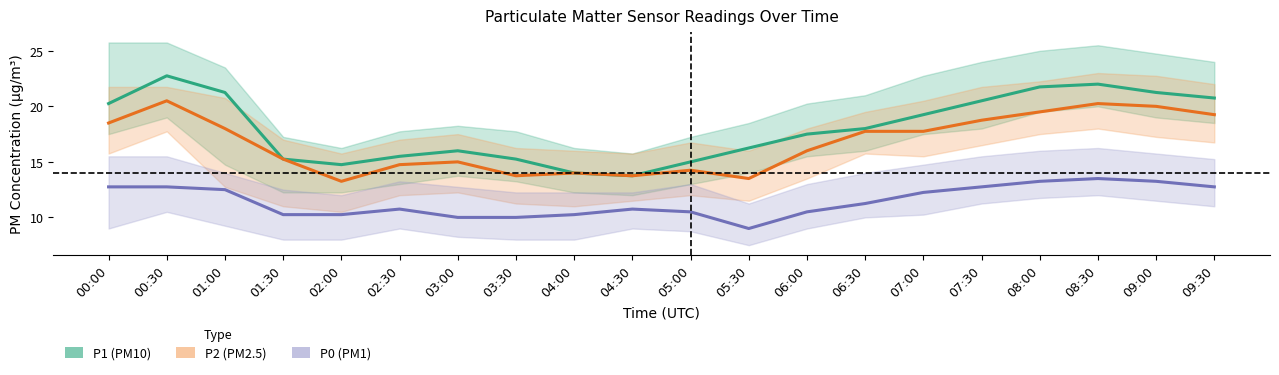

True or false: P1 and P0 cross at least once.

False